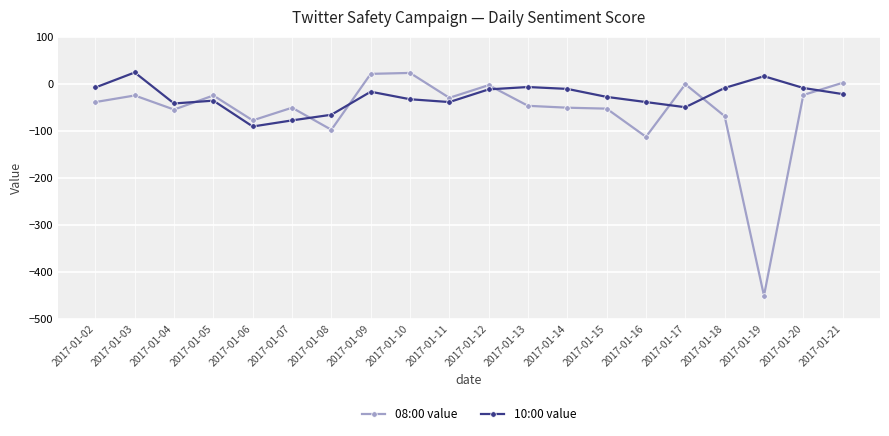

What is the greatest value displayed?

24